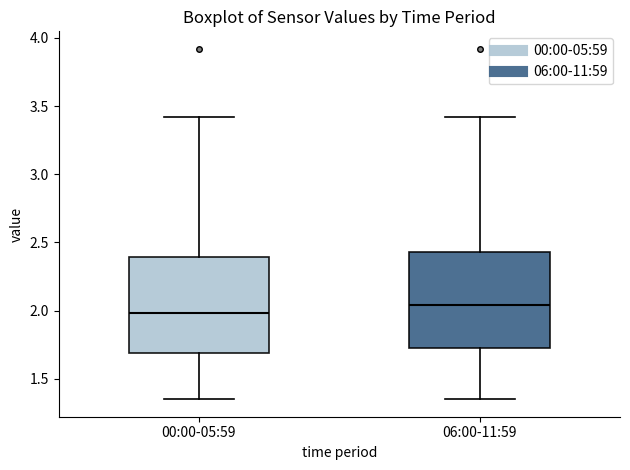

Which box has the lowest median line?

00:00-05:59